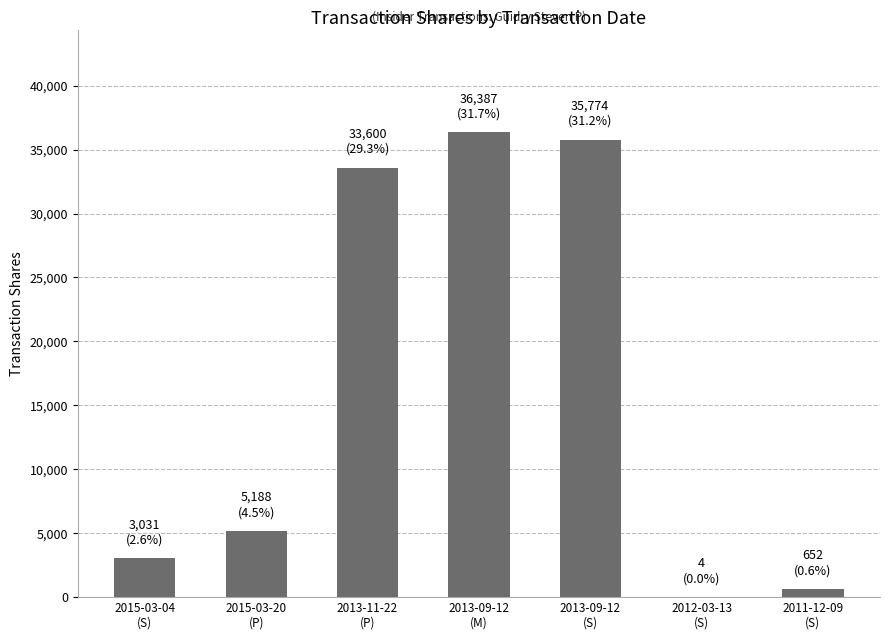

Count the number of data series in this chart.

1